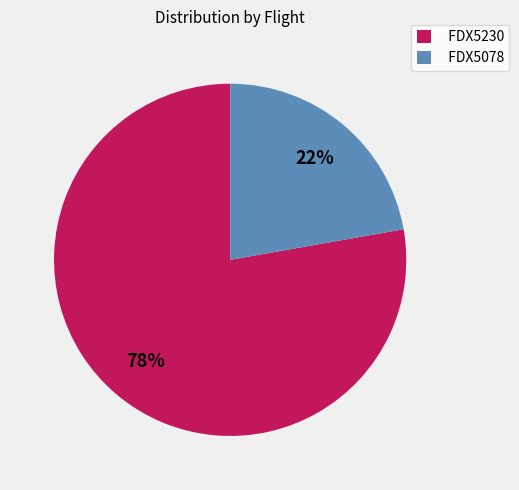

To the nearest percent, what percentage of the pie is FDX5230?

78%